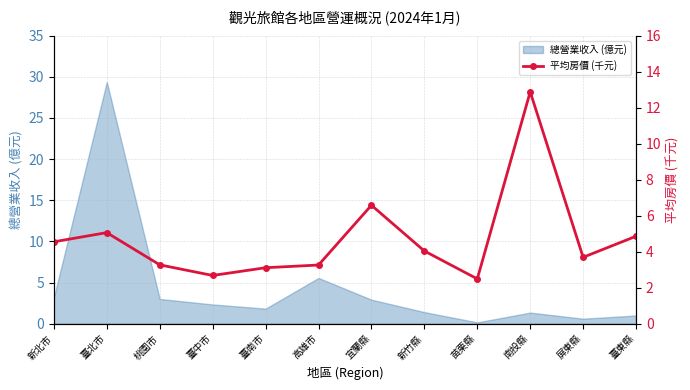

Reading left to right, extract all data points from this chart.

4.5	5.1	3.3	2.7	3.1	3.3	6.6	4.0	2.5	12.9	3.7	4.9